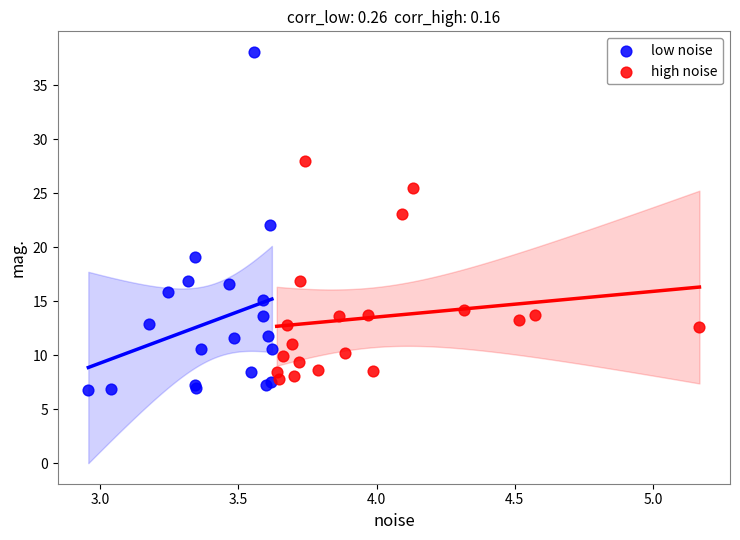

Which series contains the lowest Y value?

low noise